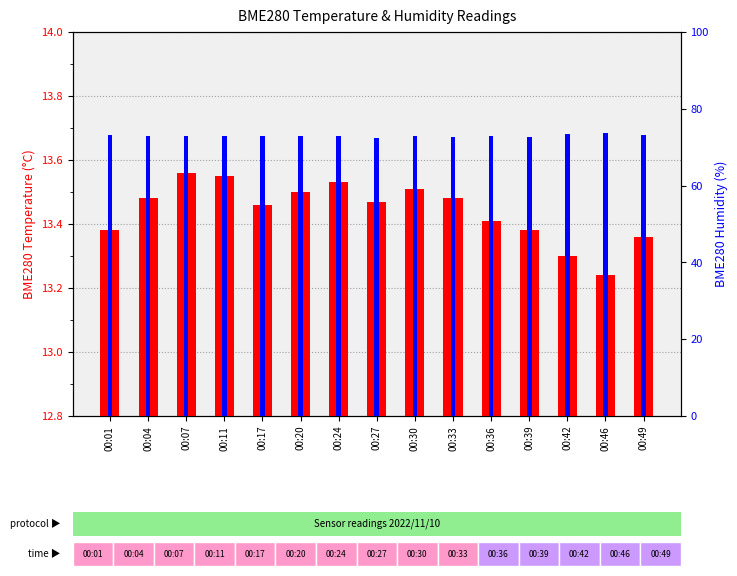

How many categories are shown in the chart?

15